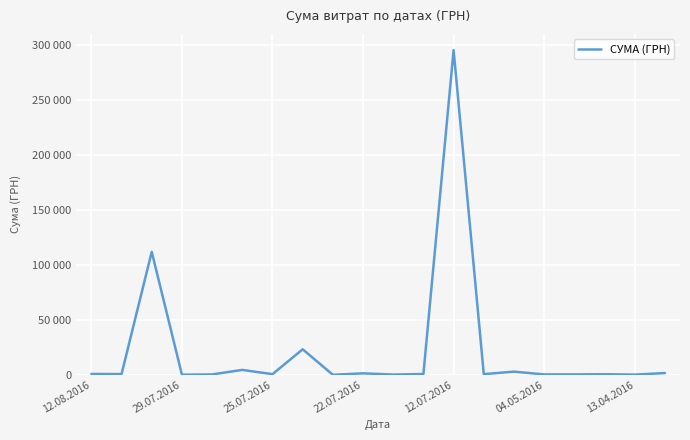

Is this an area chart (filled region under the line)?

No